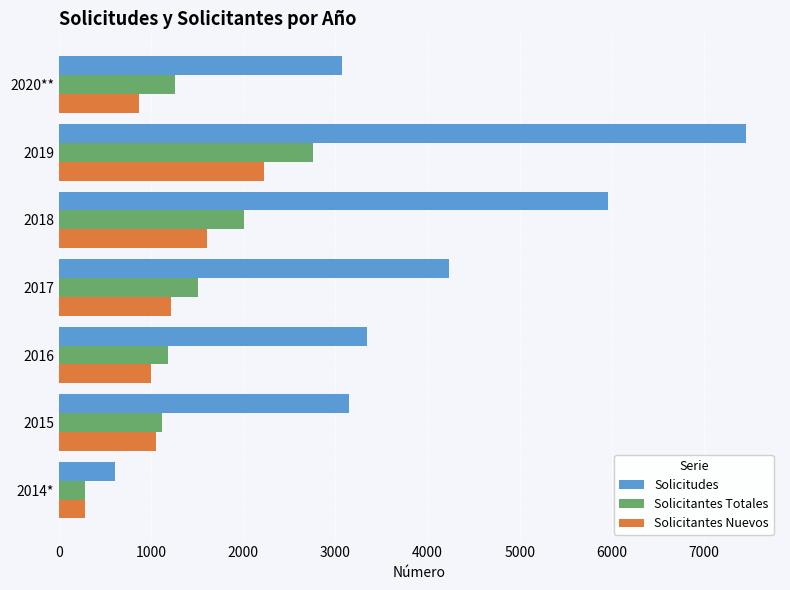

Rank the series at 2020** from highest to lowest value.

Solicitudes, Solicitantes Totales, Solicitantes Nuevos